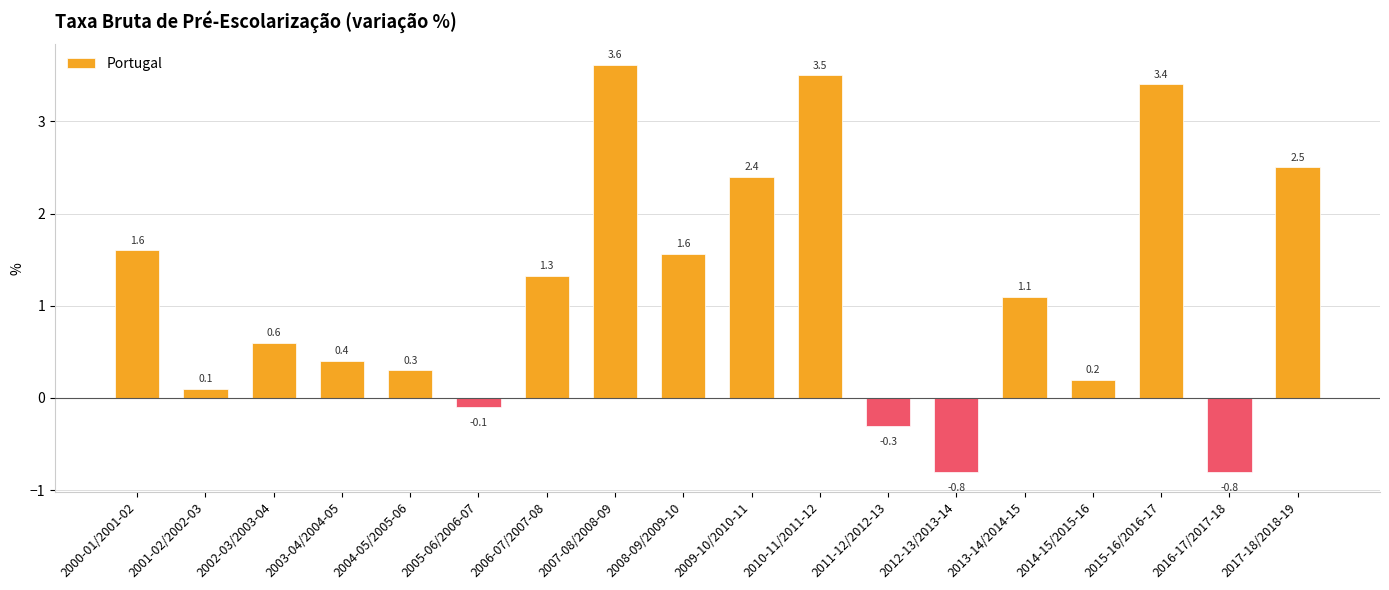

Where does the data first go above 1?

2000-01/2001-02